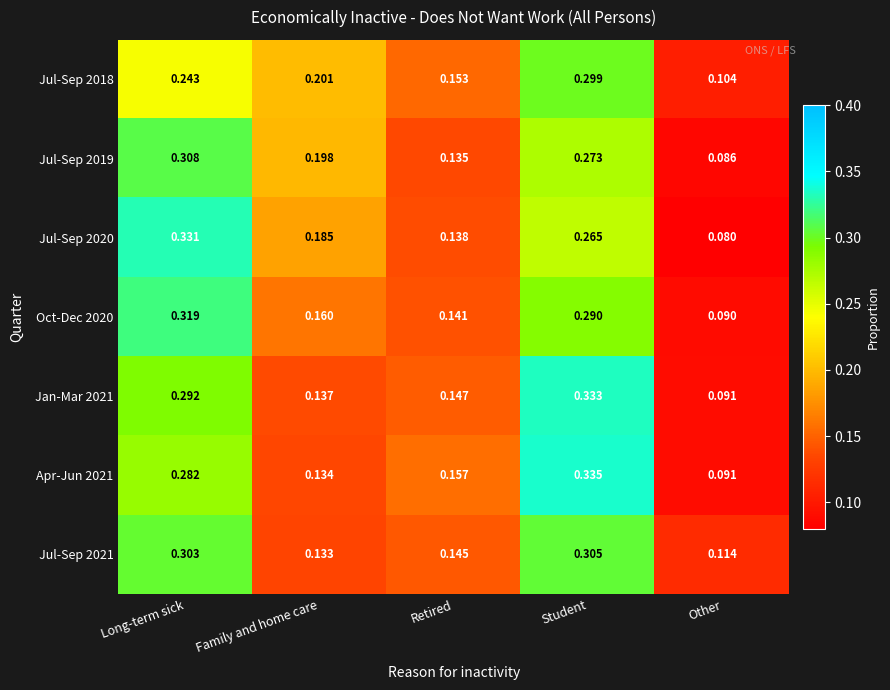

At which label is Jul-Sep 2018 closest to 0?

Other